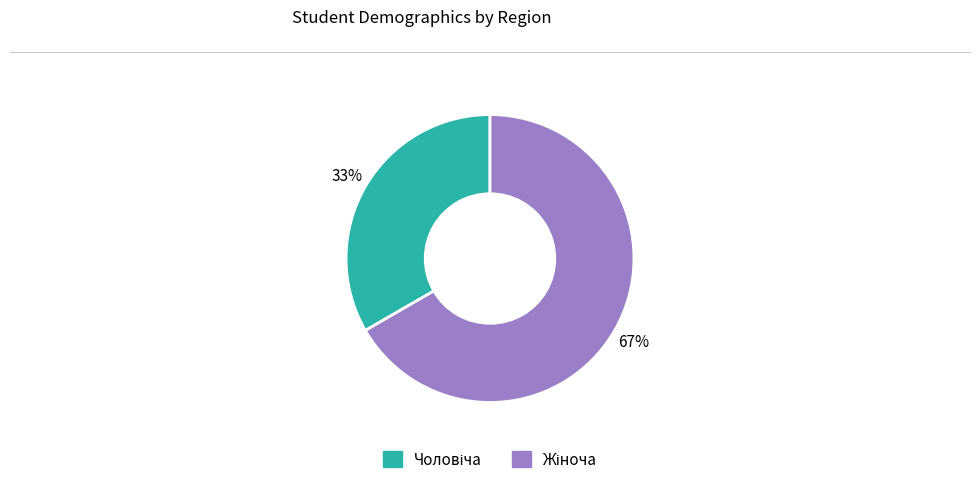

Count the number of slices in the pie.

2